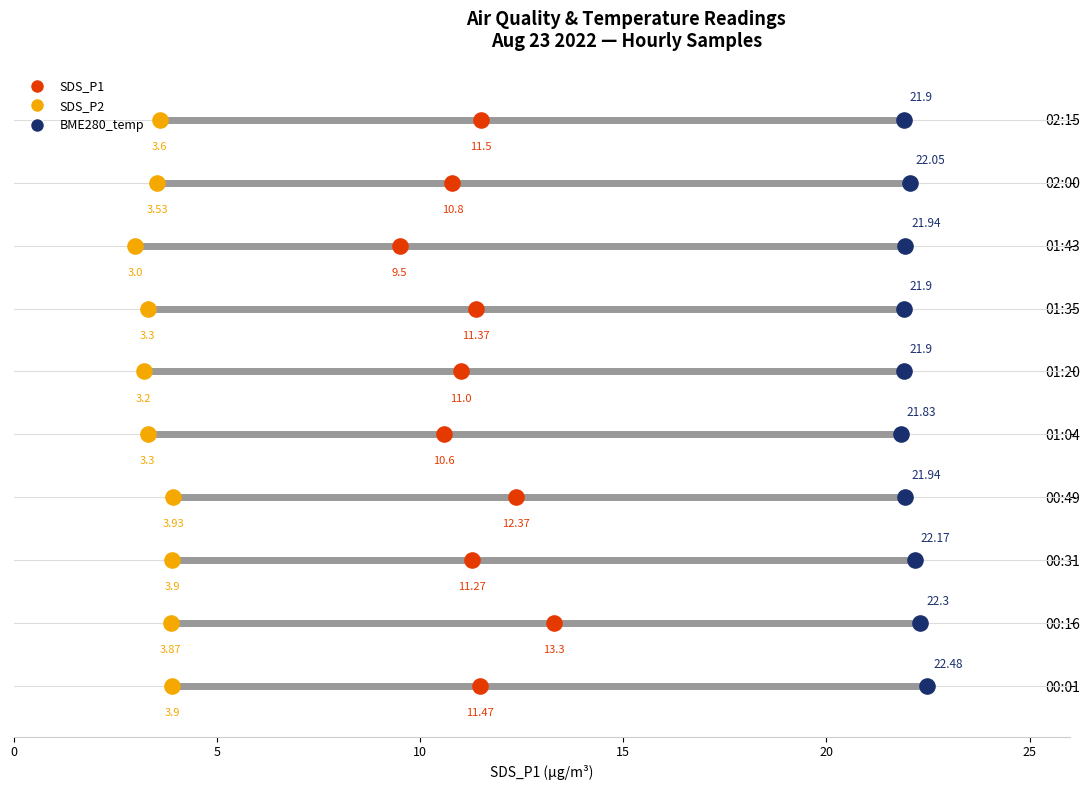

Which series reaches the maximum Y coordinate?

SDS_P1